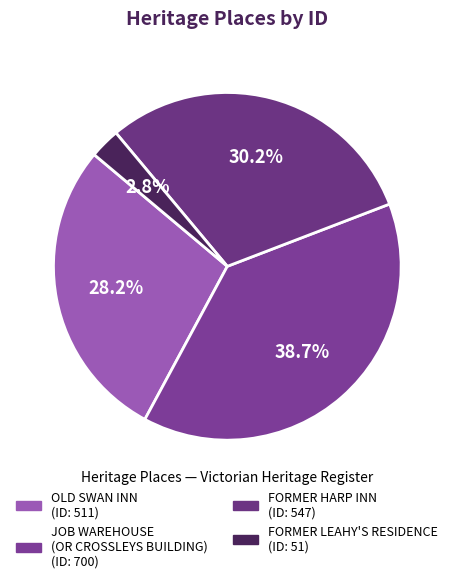

How many segments does this pie chart have?

4